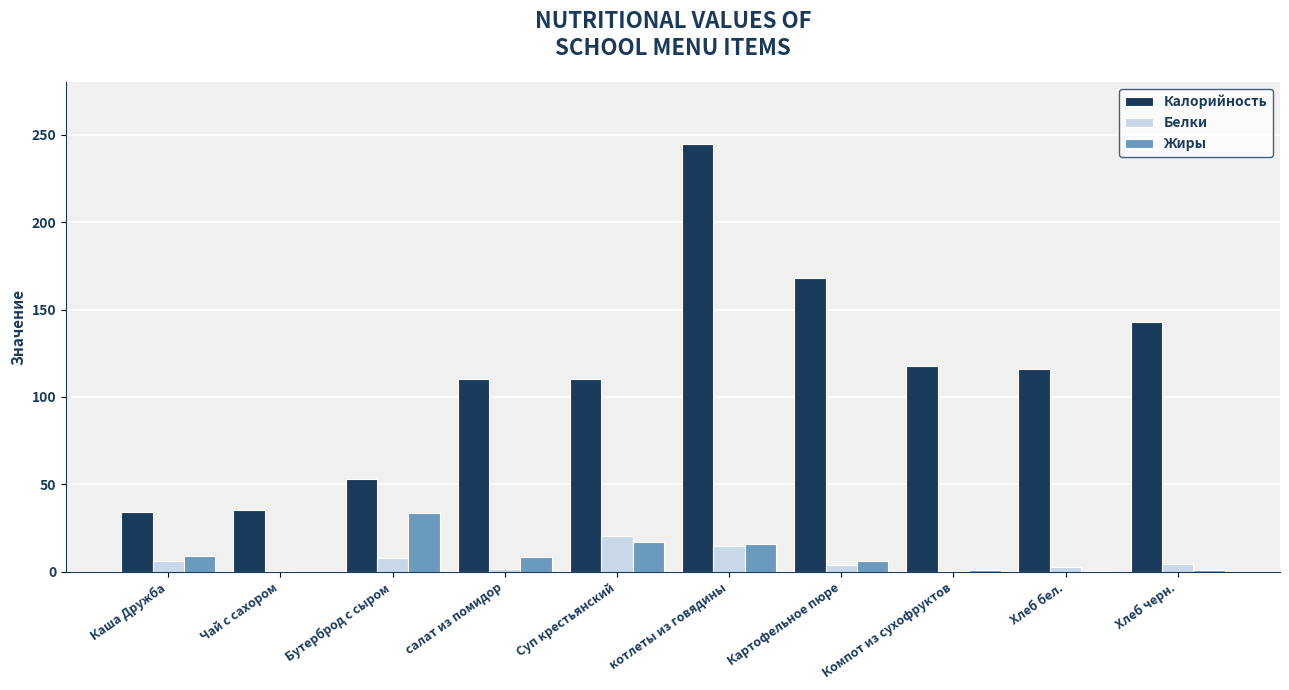

At which category does the chart reach its peak across all series?

котлеты из говядины